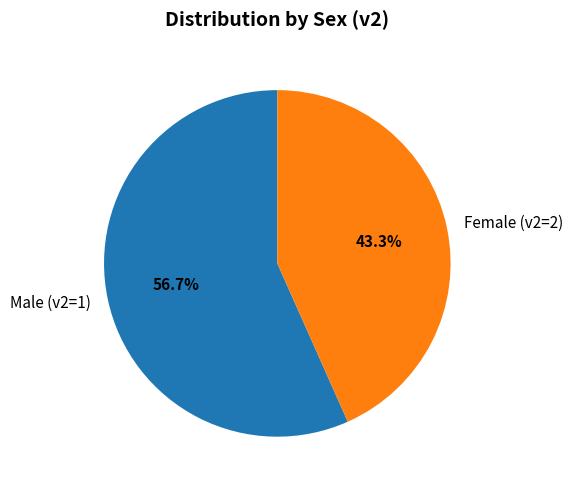

Combined, what portion of the pie is Female (v2=2) and Male (v2=1)?

100.0%